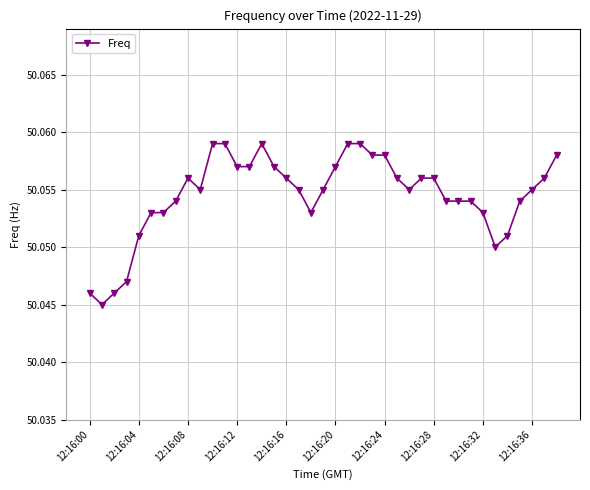

Count the values in the range 50 to 51.

39